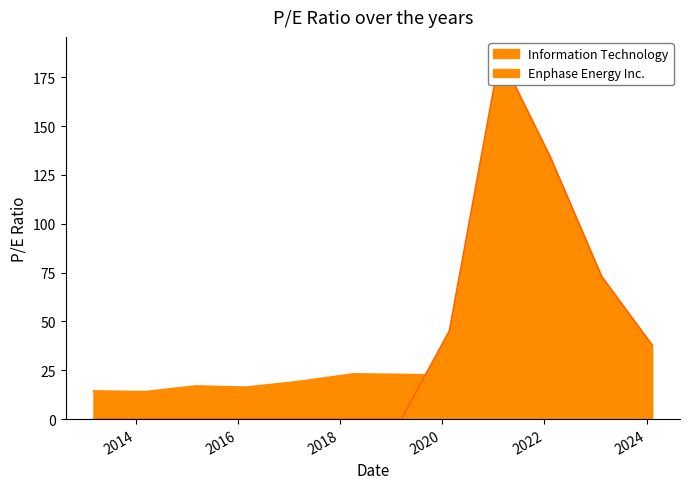

Reading left to right, what are all the values shown in this chart?

Information Technology: 14.4	14.0	17.0	16.4	19.3	23.1	22.9	22.5	30.9	29.0	26.6	35.2
Enphase Energy Inc.: 0.0	0.0	0.0	0.0	0.0	0.0	0.0	45.2	186.3	134.2	73.0	37.9